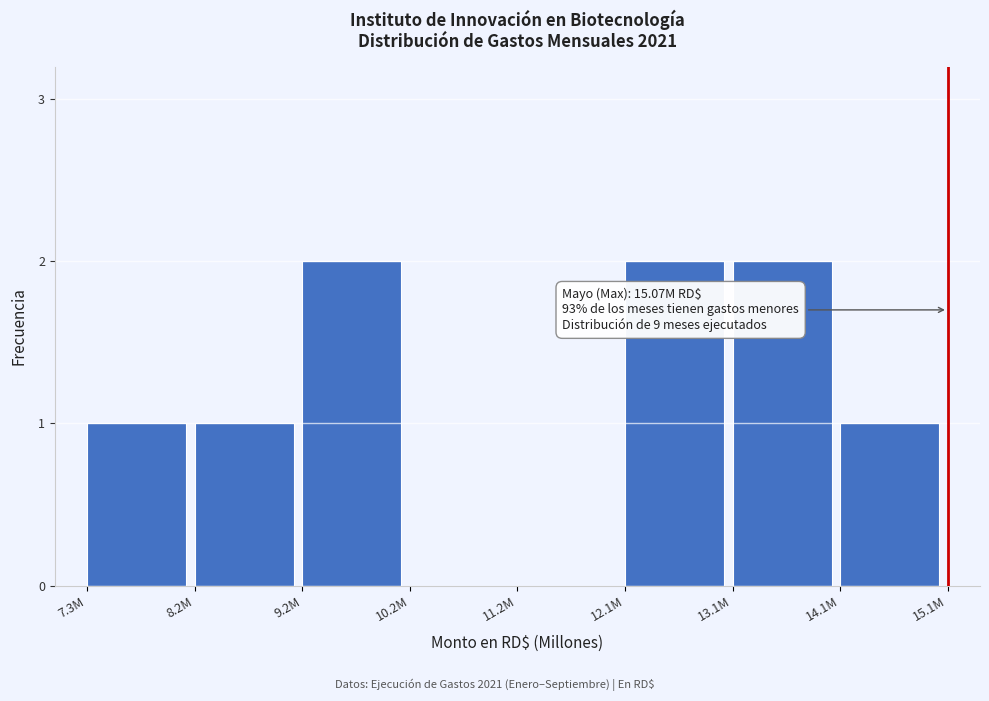

Reading left to right, extract all data points from this chart.

7.3M=1	8.2M=1	9.2M=2	10.2M=0	11.2M=0	12.1M=2	13.1M=2	14.1M=1